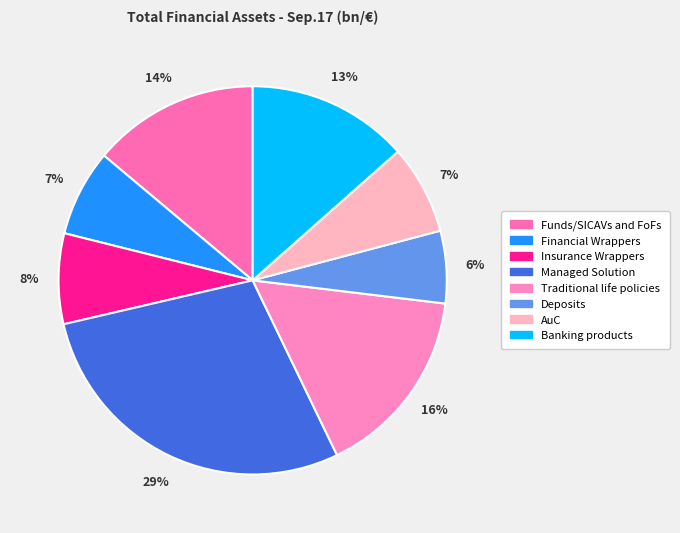

Is it true that Financial Wrappers is 21% of the pie?

False